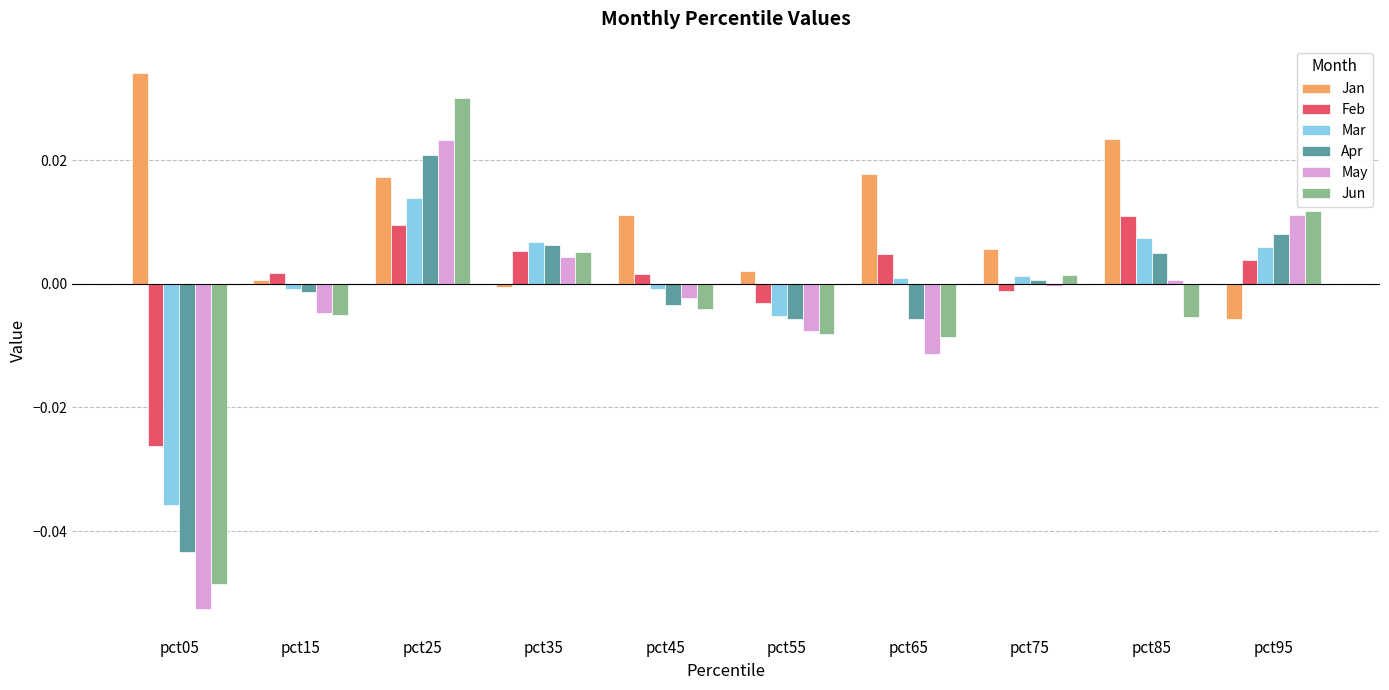

Does the chart contain stacked bars?

No